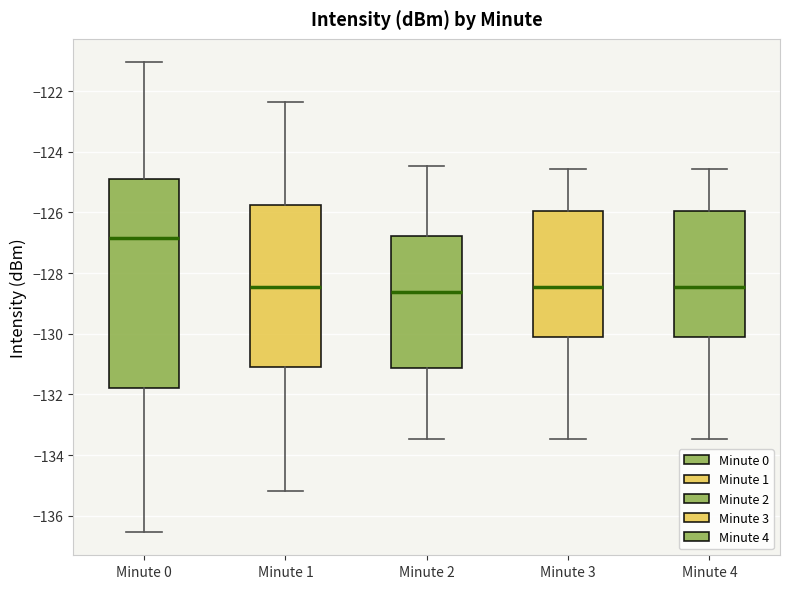

Which box is the tallest, from its lower edge to its upper edge?

Minute 0